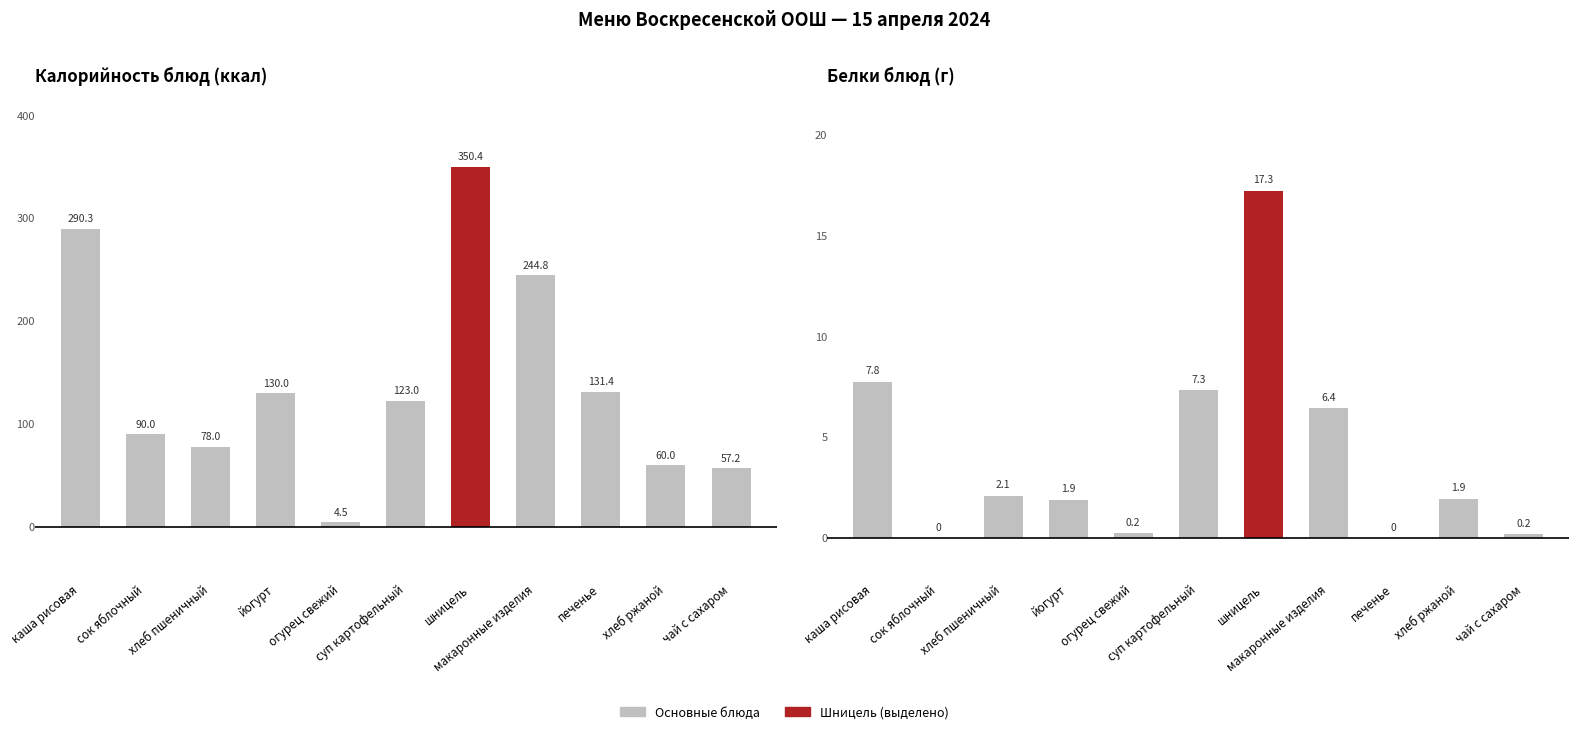

The value of Калорийность at печенье is 76.8. True or false?

False